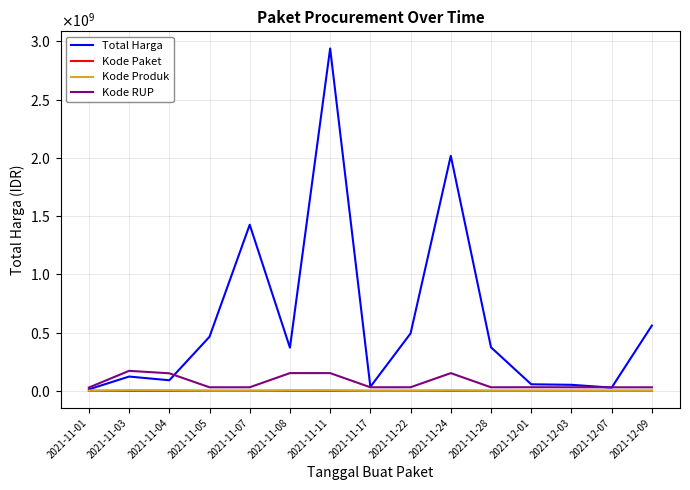

Is this an area chart (filled region under the line)?

No